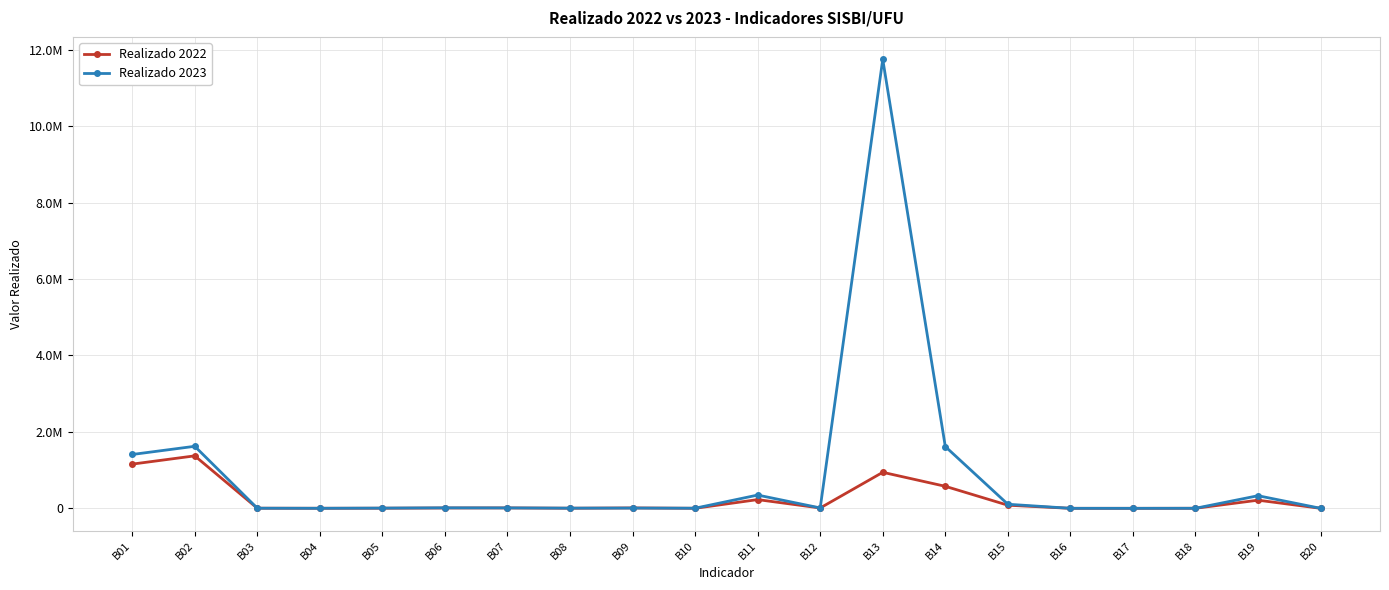

What are all the series names shown in the legend?

Realizado 2022, Realizado 2023